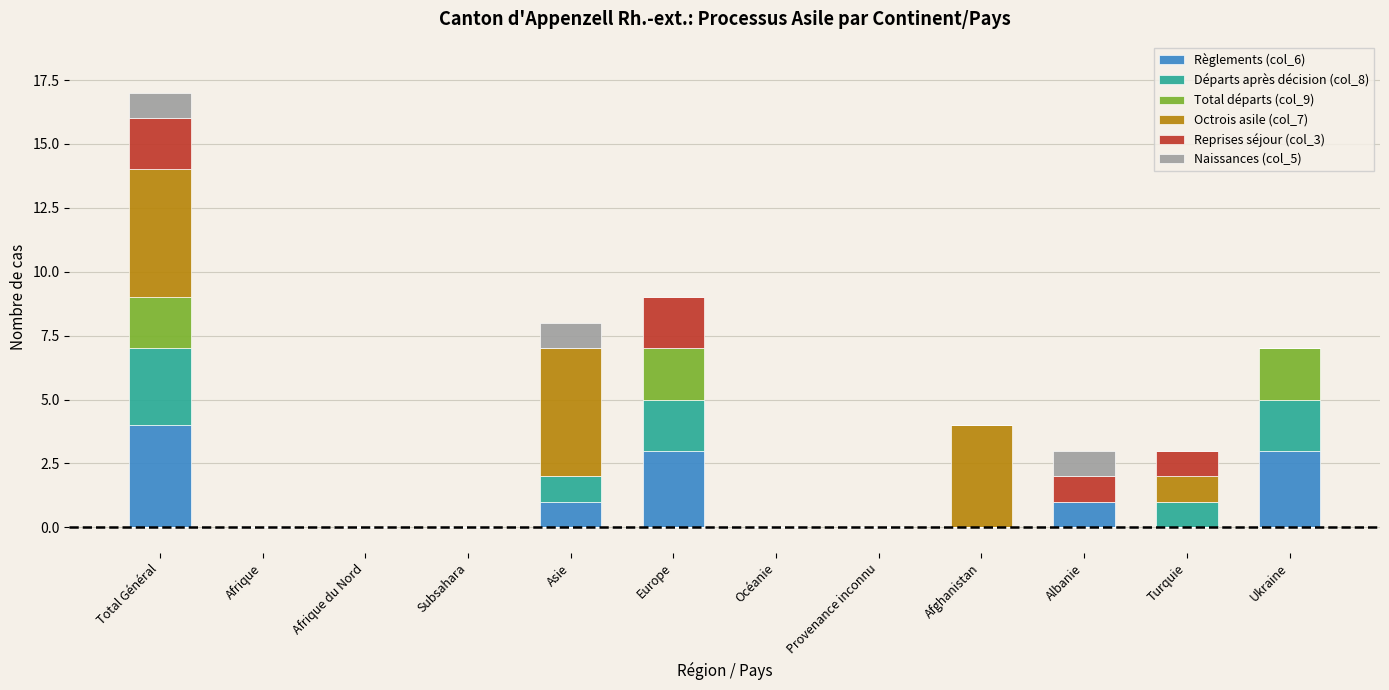

What is the maximum value for Règlements (col_6)?

4